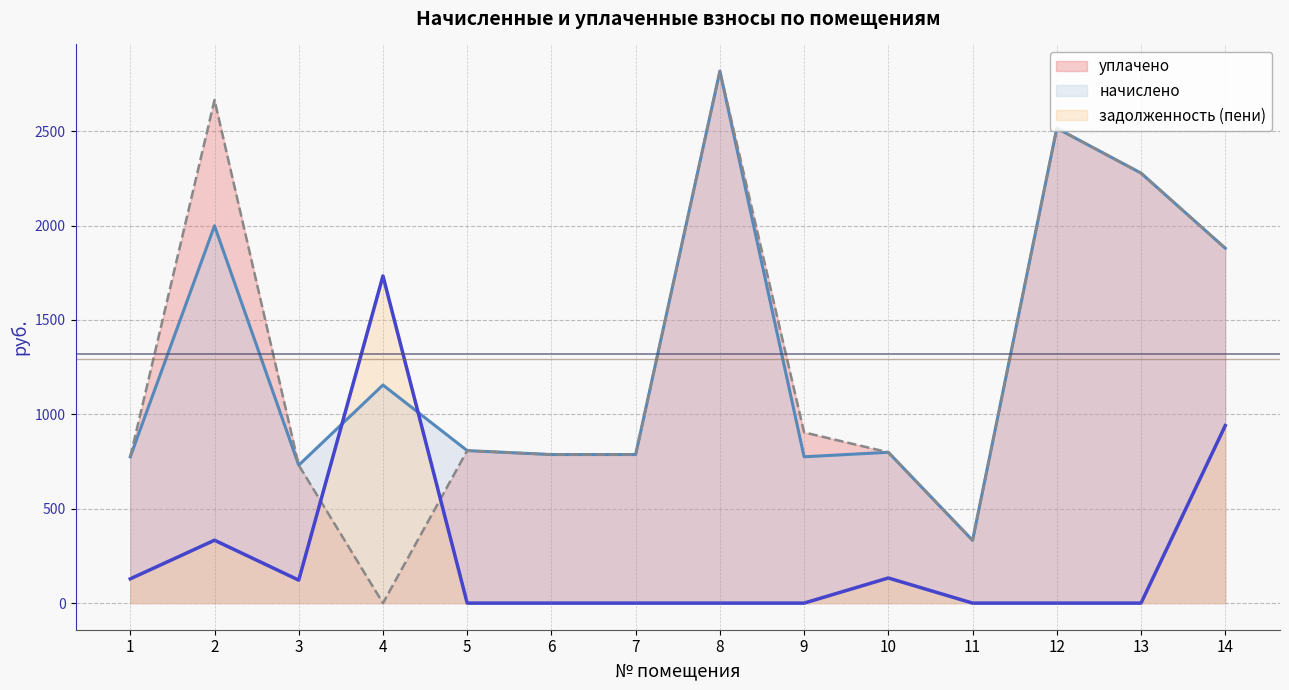

What is the average value of the начислено series?

1317.2